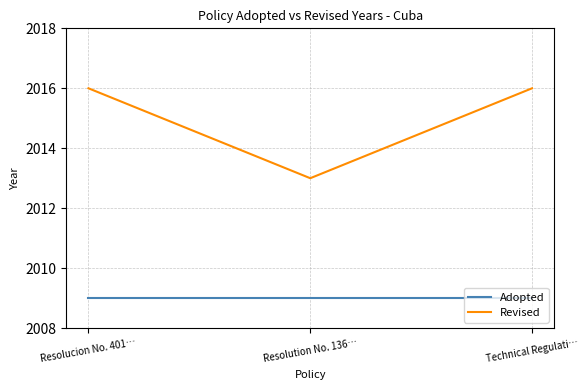

Reading left to right, transcribe all the data shown in this chart.

Adopted: 2009	2009	2009
Revised: 2016	2013	2016